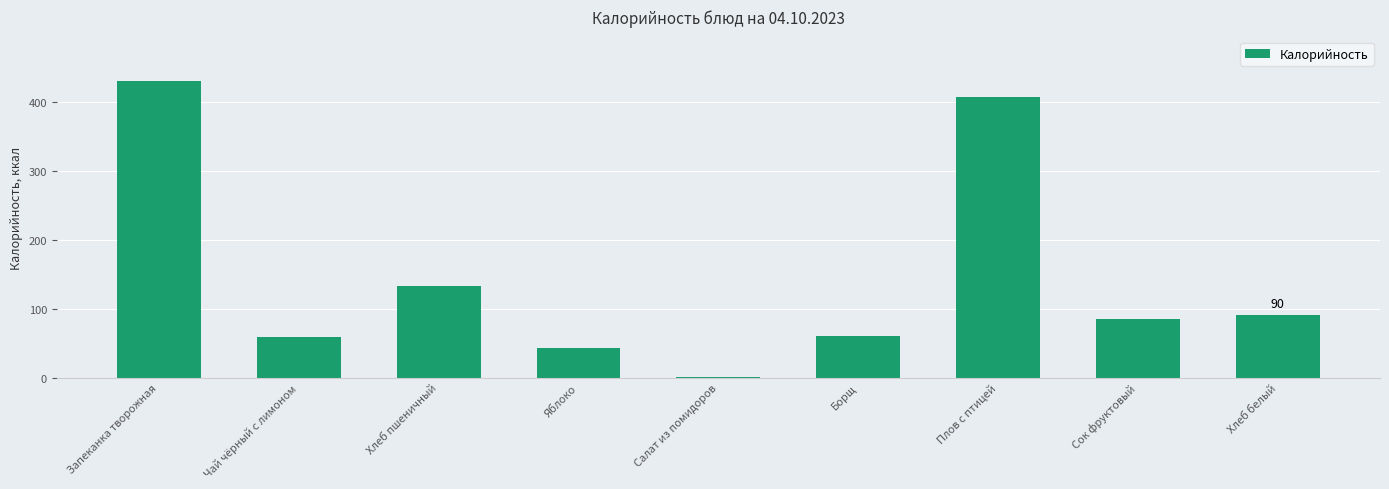

The value at Хлеб белый is 41.4. True or false?

False